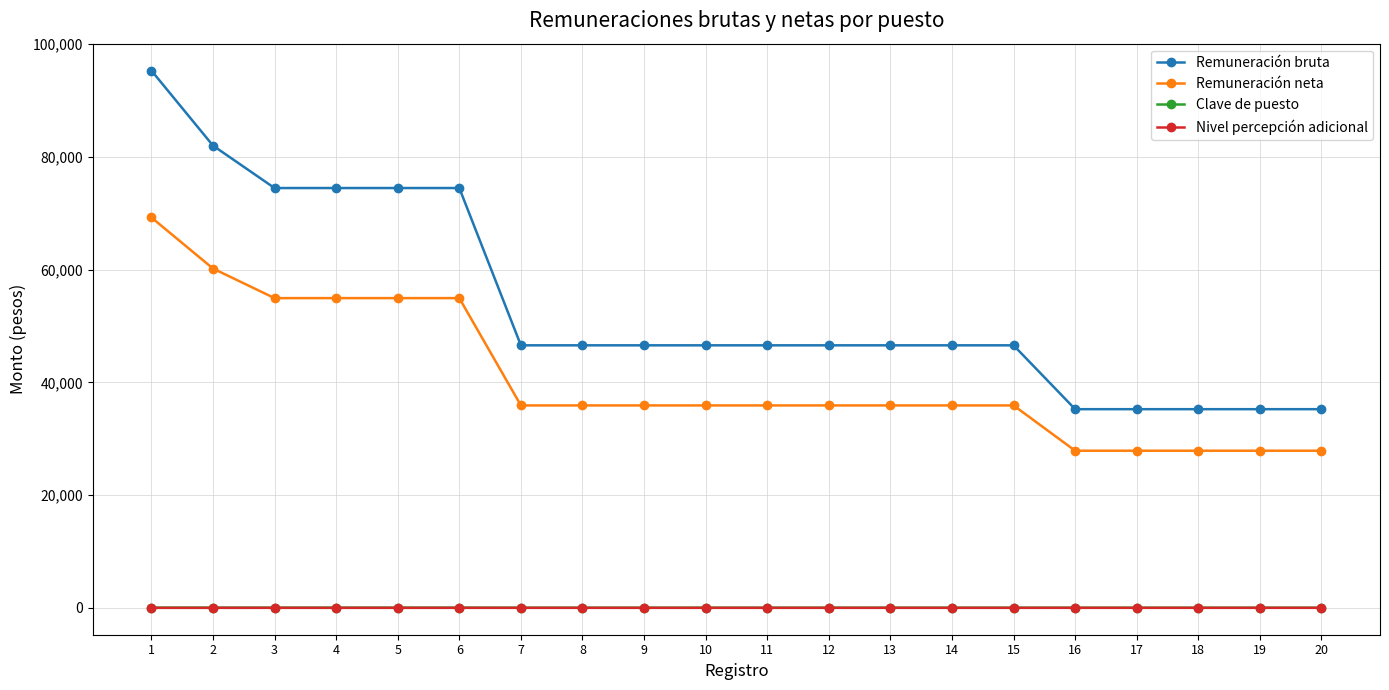

What is the highest value of the Nivel percepción adicional series?

5.0